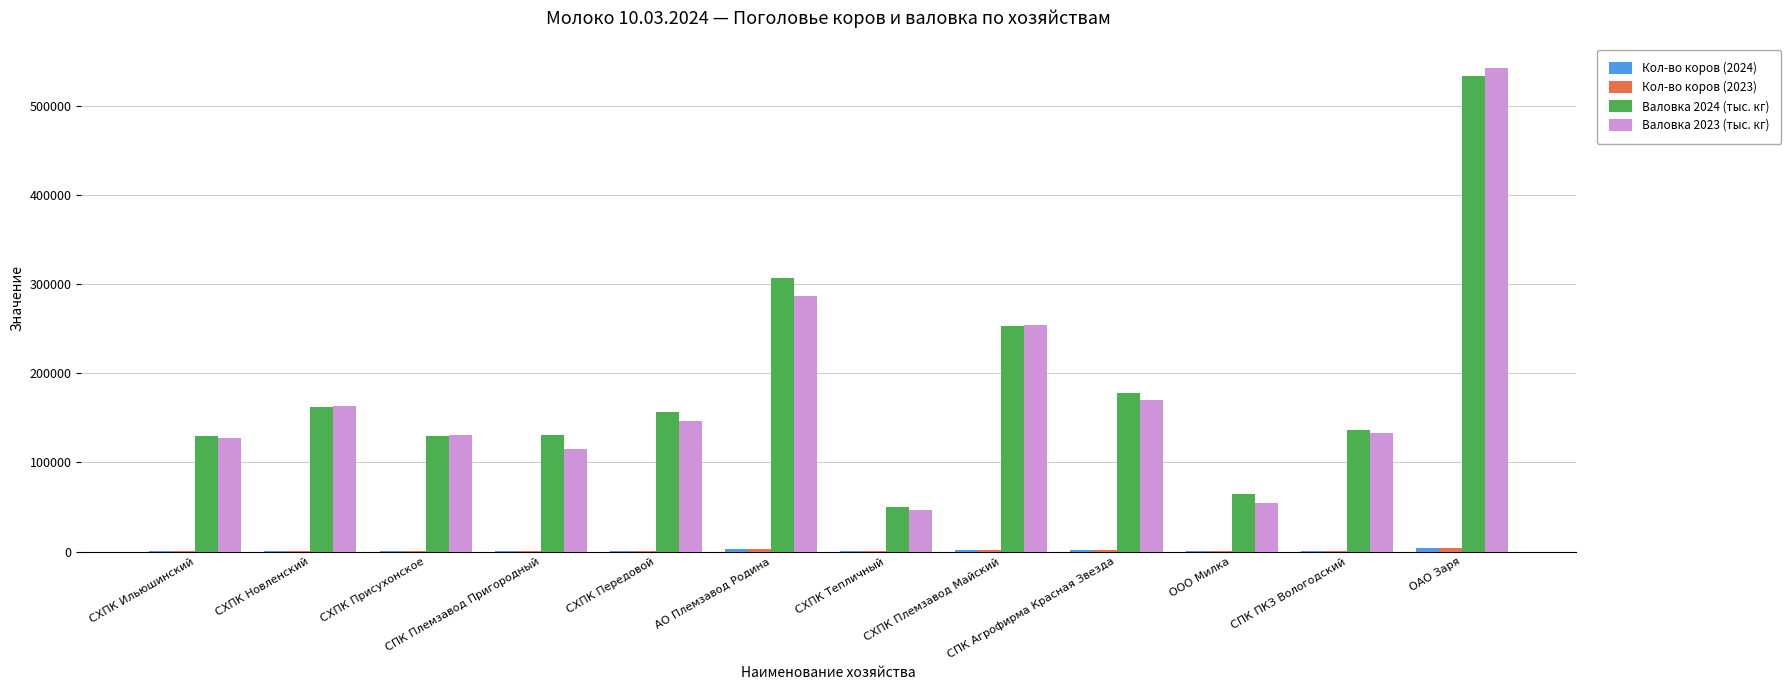

At which category is the sum across all series the highest?

ОАО Заря